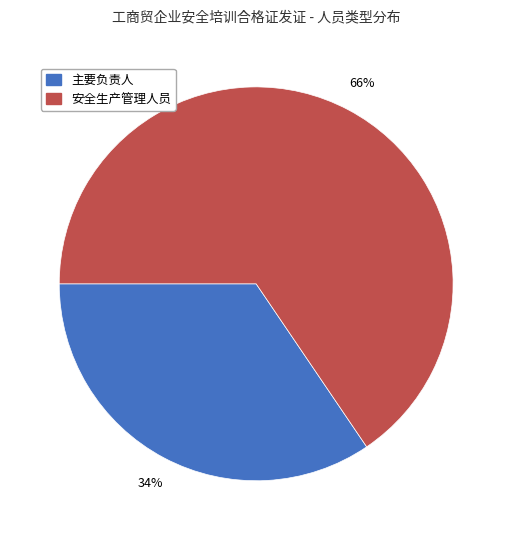

Is it true that 安全生产管理人员 is 66% of the pie?

True